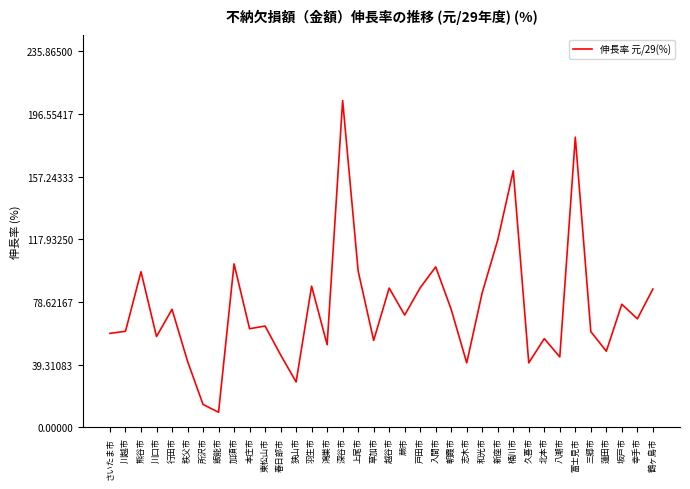

How many values are below 68?

18